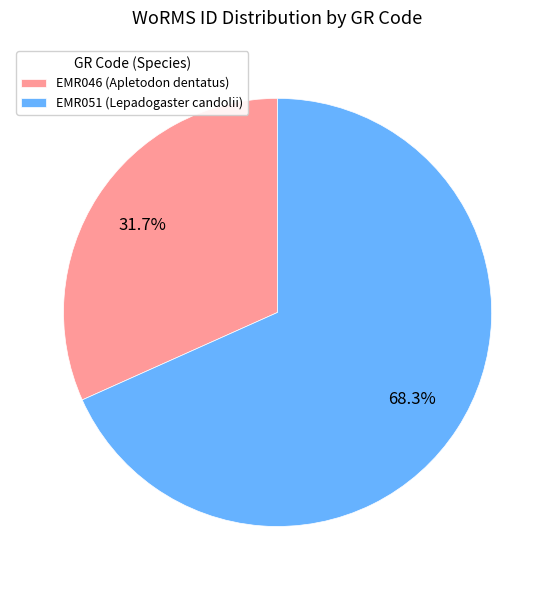

How many segments does this pie chart have?

2